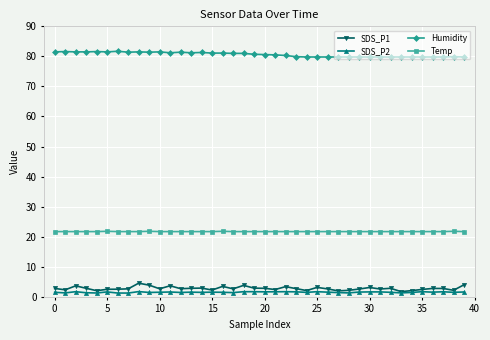

True or false: SDS_P2 and Humidity cross at least once.

False